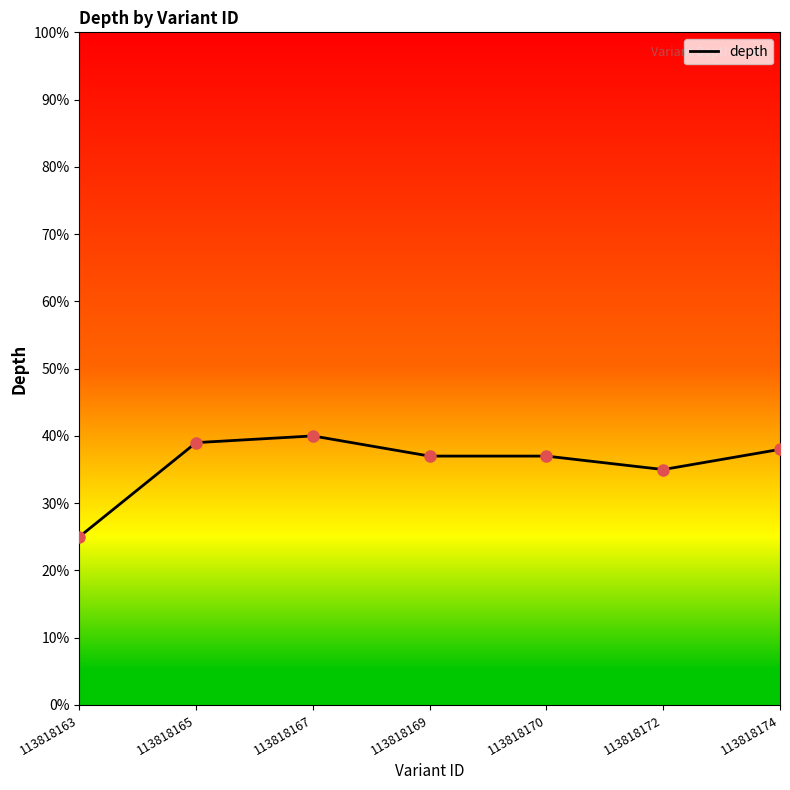

Reading left to right, what are all the values shown in this chart?

113818163=25	113818165=39	113818167=40	113818169=37	113818170=37	113818172=35	113818174=38